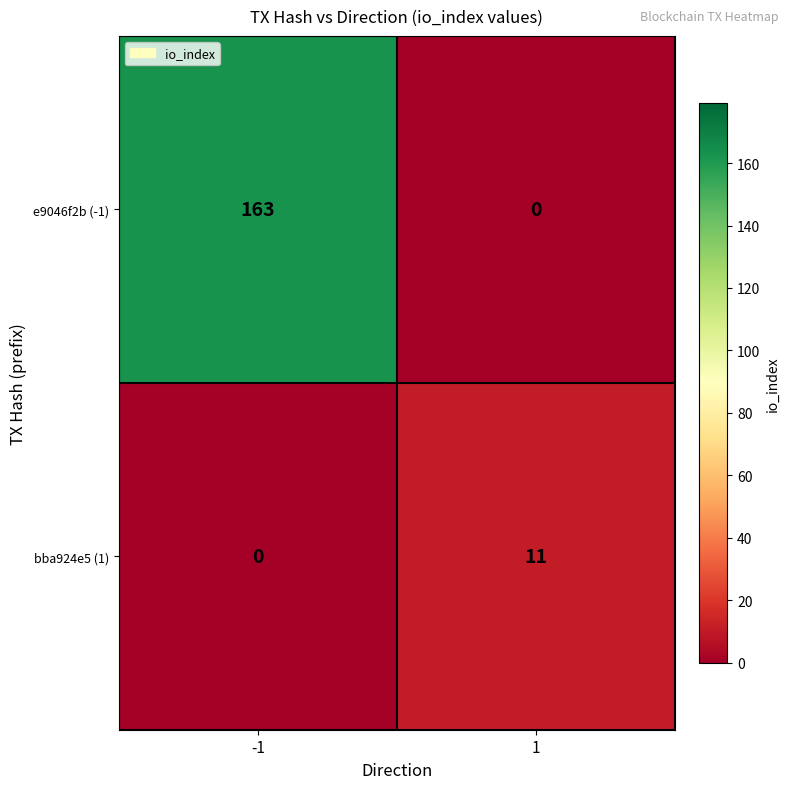

At which category is the sum across all series the highest?

-1